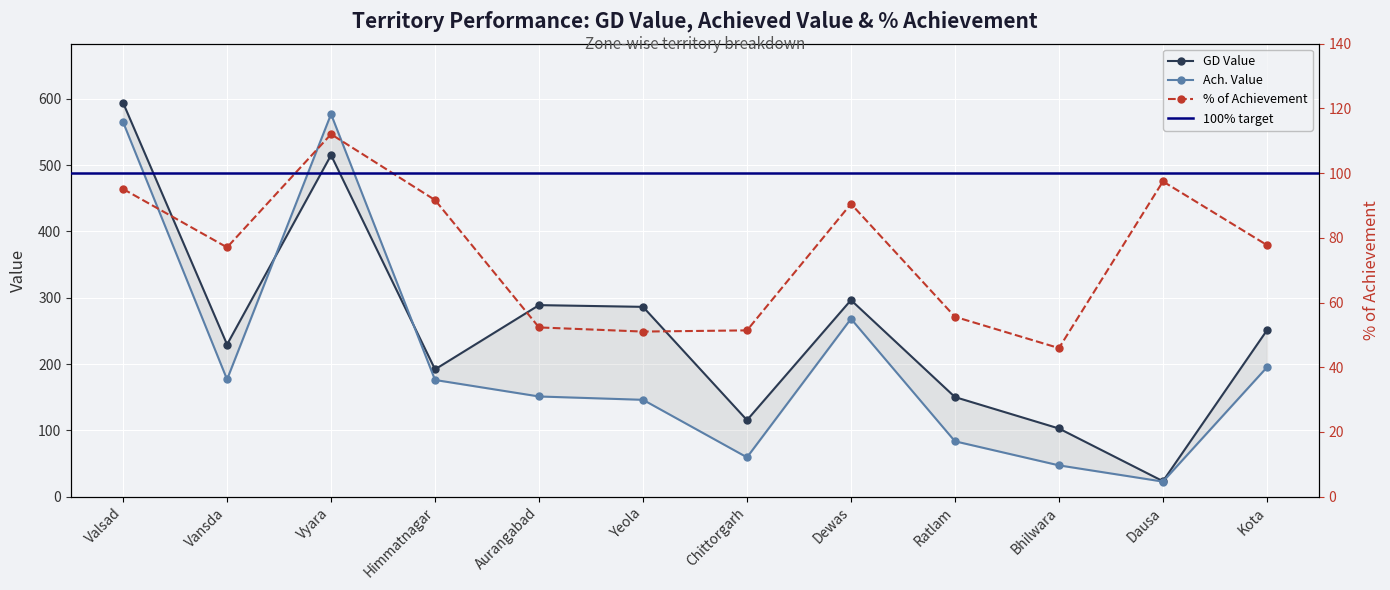

What is the value of the % of Achievement point at the 4th from the left?

91.7